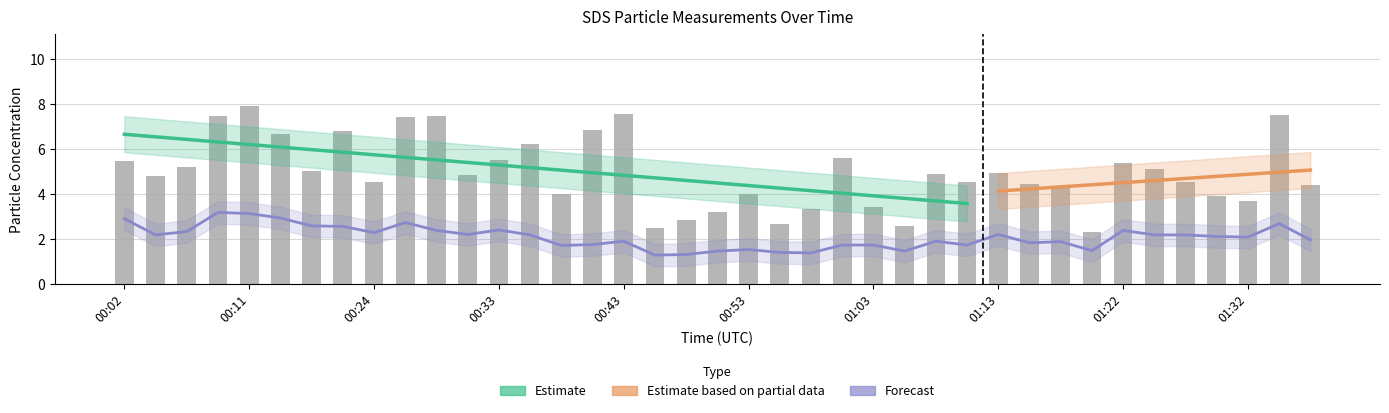

The value of SDS_P2 at 00:36 is 1.1. True or false?

False